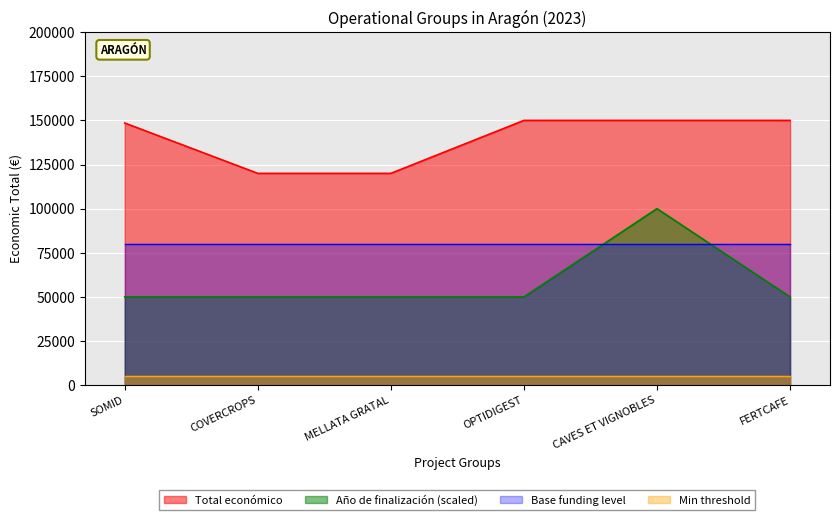

The value of Total económico at FERTCAFE is 150000. True or false?

True